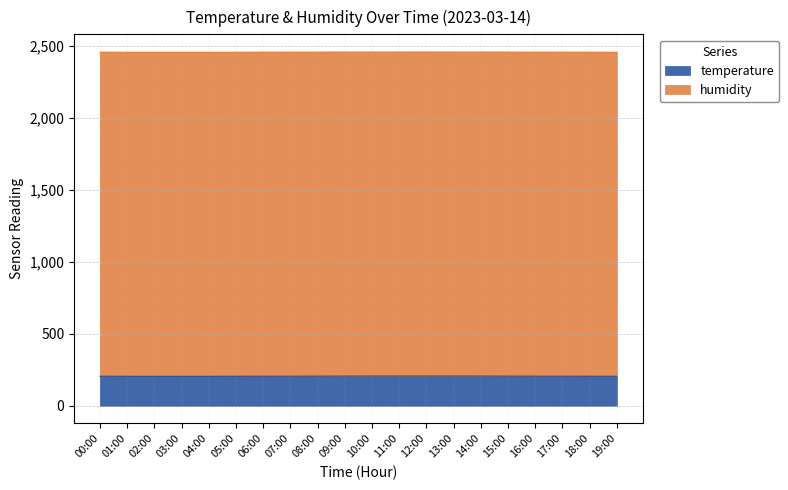

What is the difference between the second highest and second lowest values?

1.9